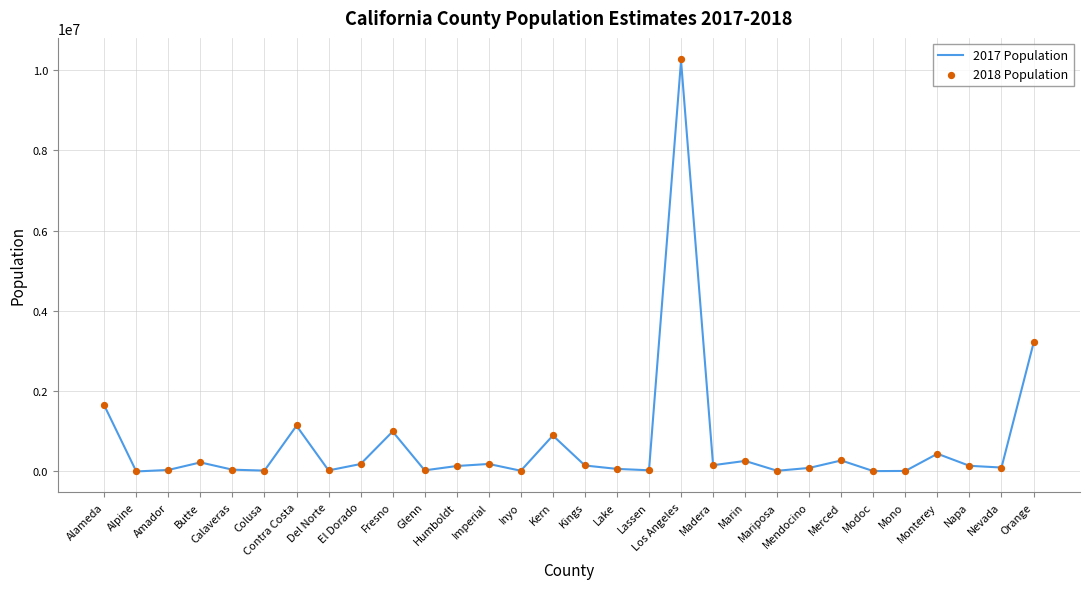

What are all the series names shown in the legend?

2017 Population, 2018 Population